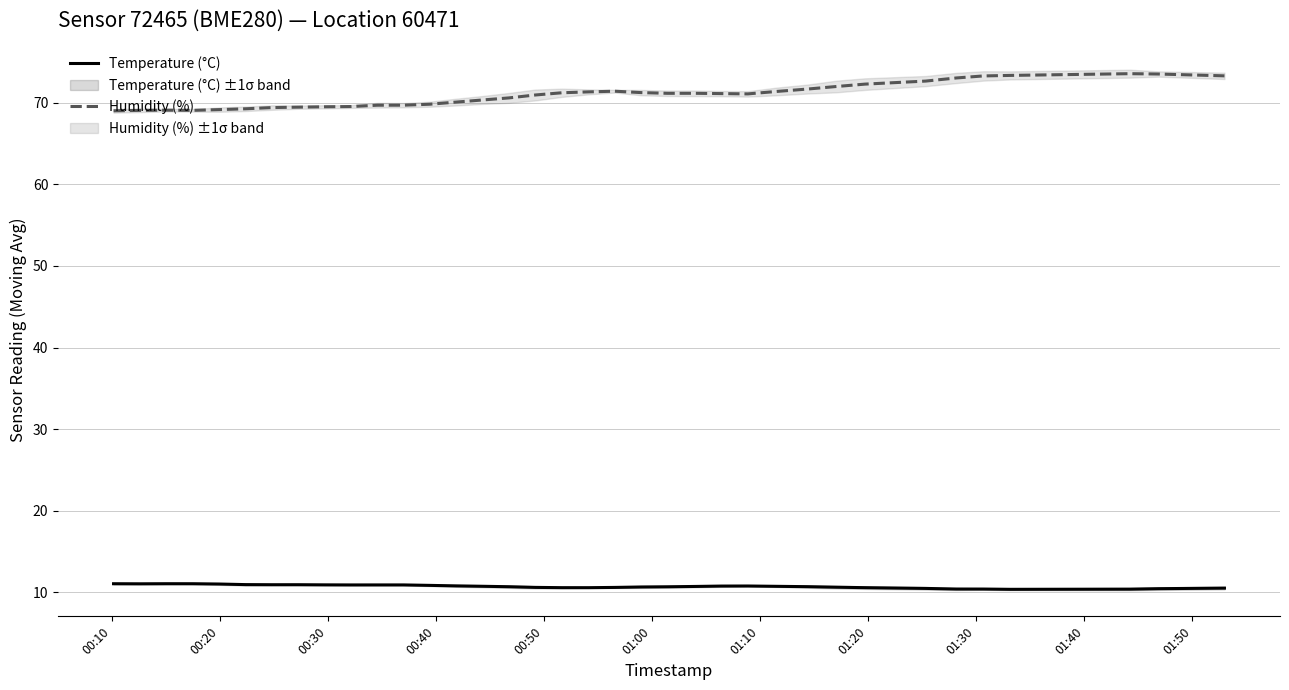

What is the maximum value shown in the chart?

73.5